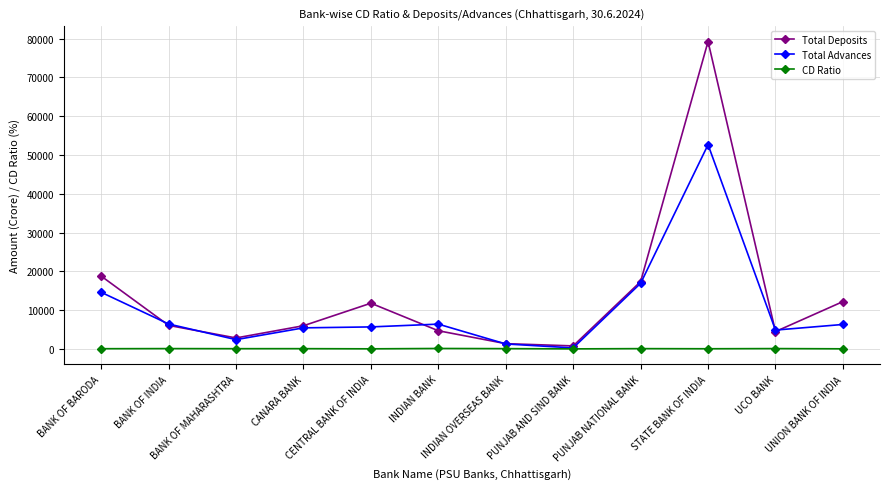

Which series has the largest total across all categories?

Total Deposits